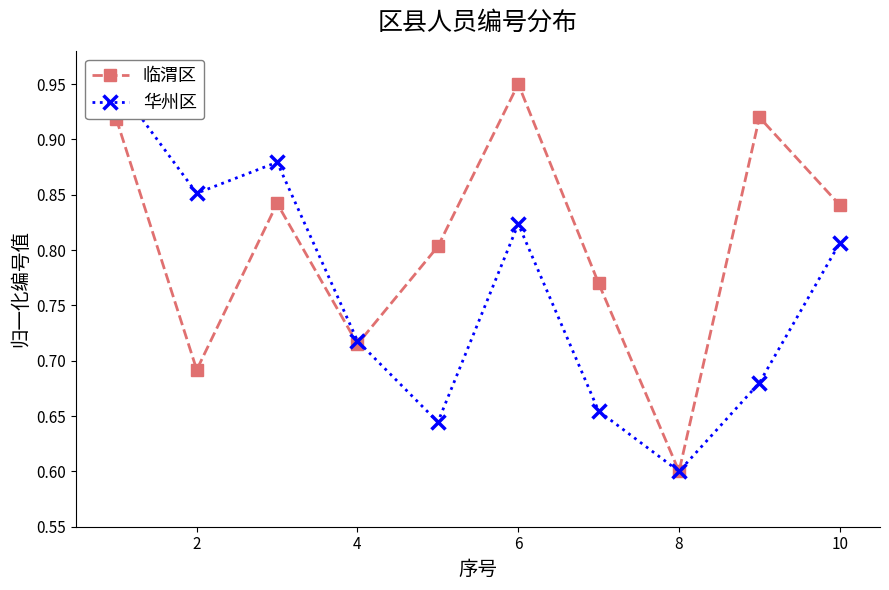

Is this an area chart (filled region under the line)?

No